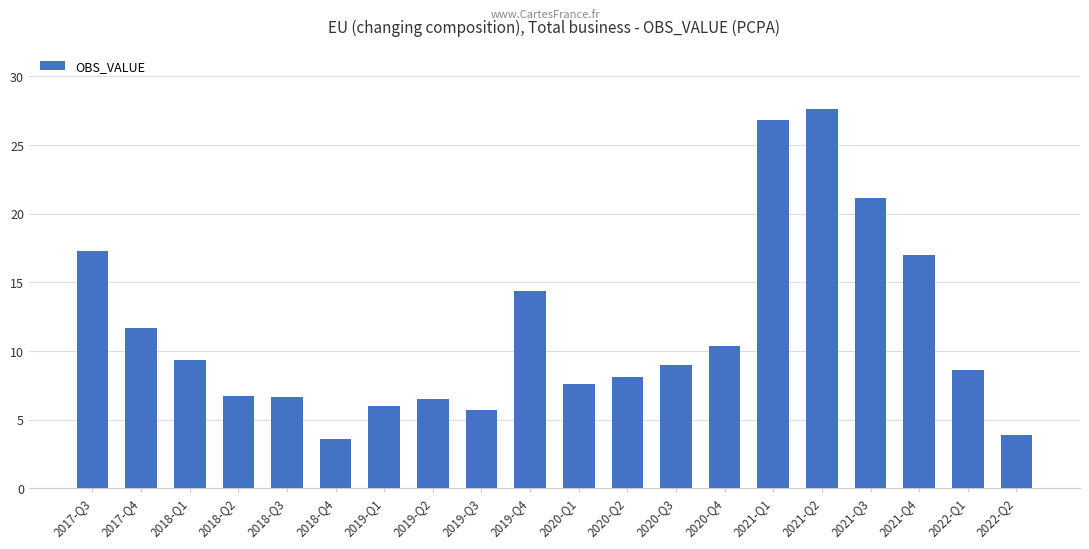

Approximately how many times larger is the value at 2018-Q2 compared to 2020-Q1?

0.9